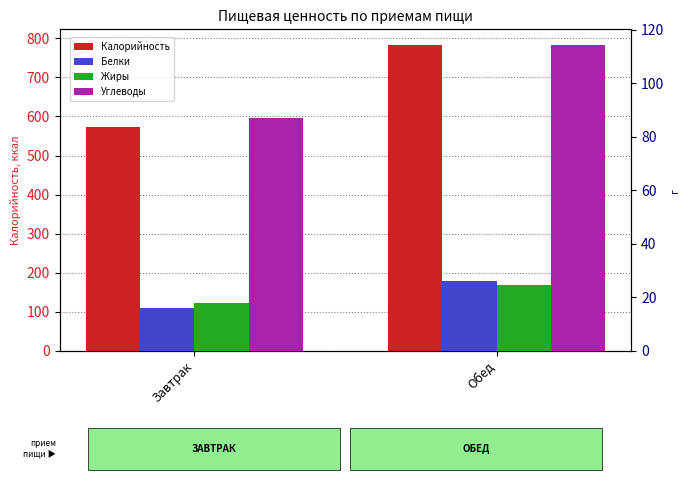

What is the value of the Белки bar at the 1st from the left?

15.8